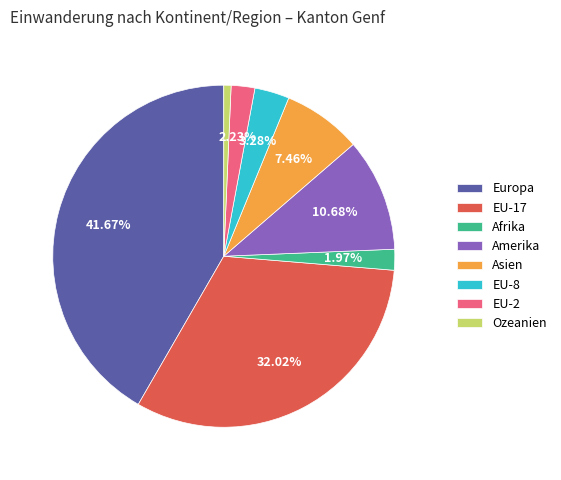

What percentage is the Europa slice, to the nearest percent?

42%